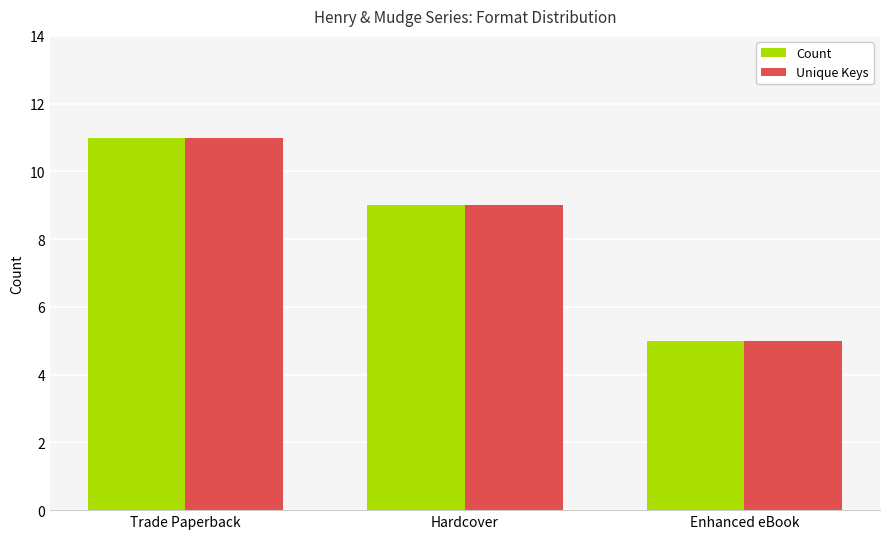

What is the label of the 3rd bar from the right?

Trade Paperback